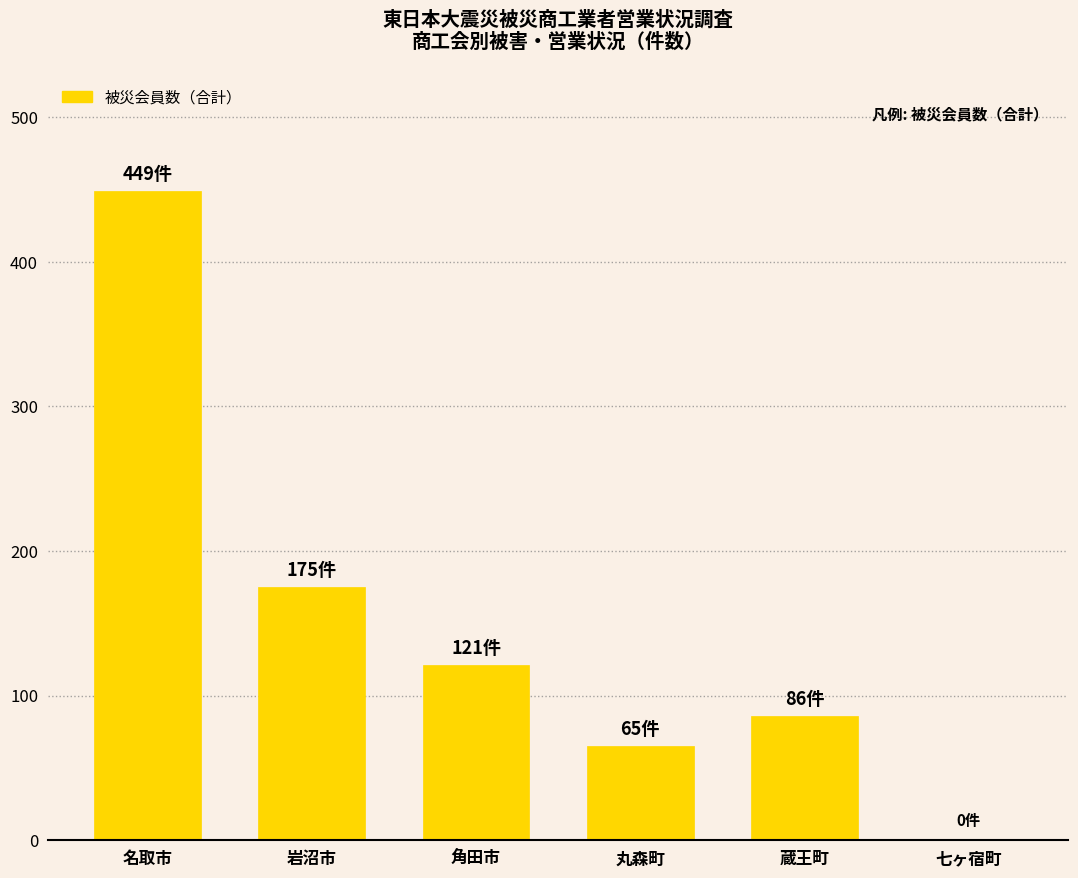

How many series are shown in this chart?

1